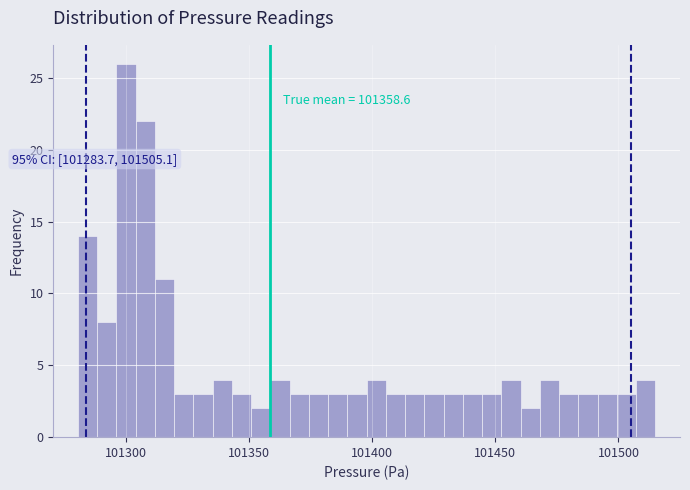

Read against the x-axis, roughly where is the centre of the tallest bar?

101300